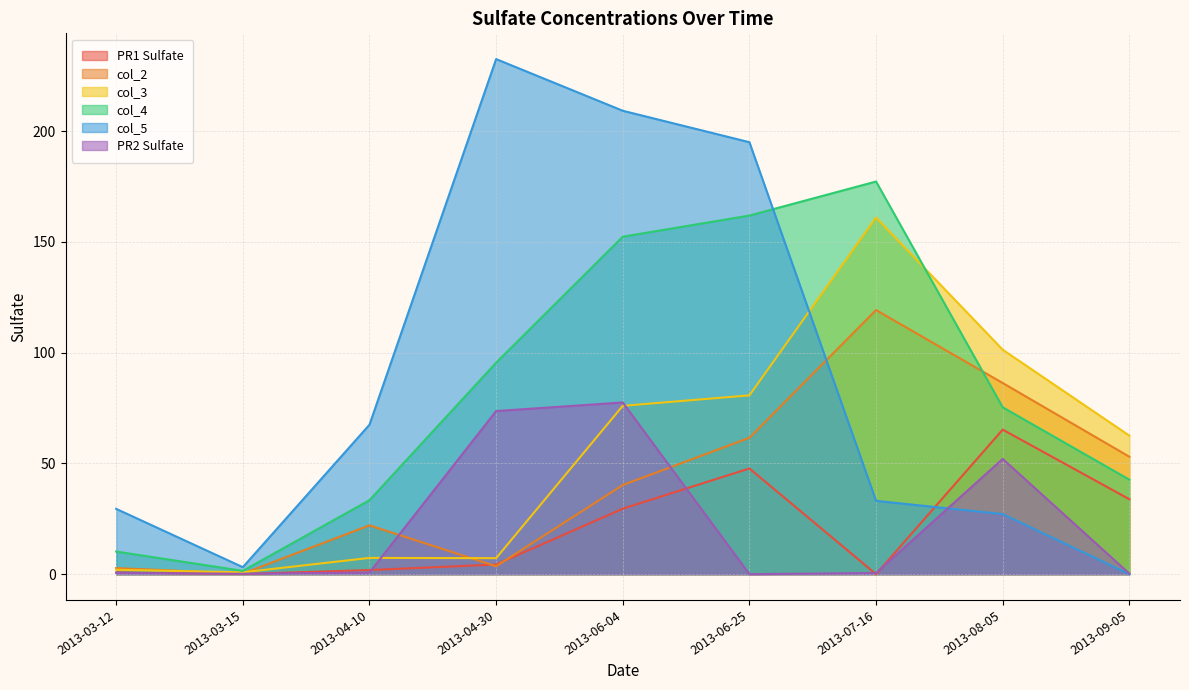

Does the chart display data point markers on the line(s)?

No